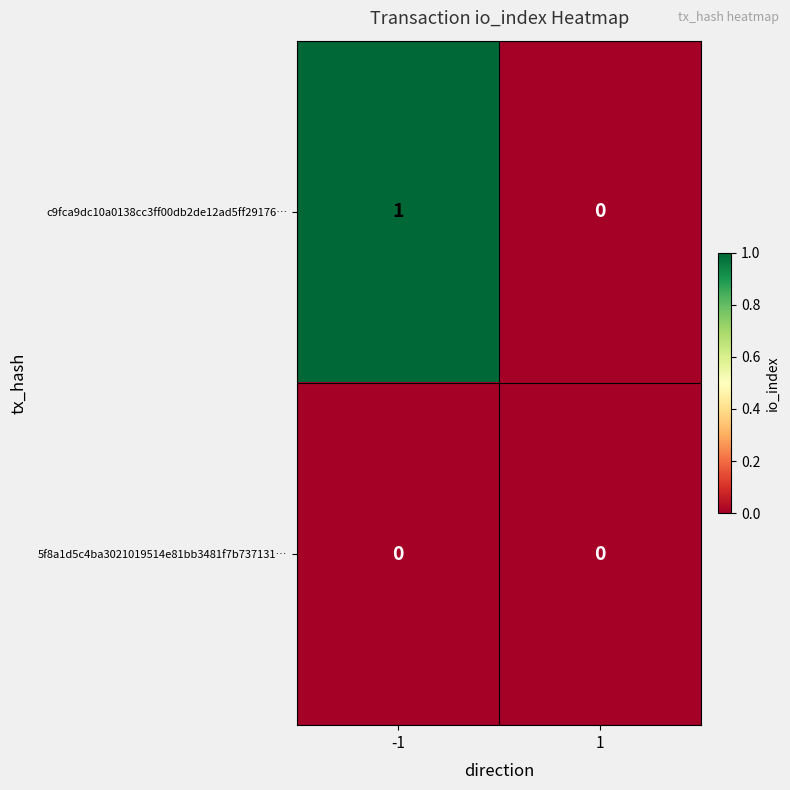

Which series has the widest spread of values?

c9fca9dc10a0138cc3ff00db2de12ad5ff29176…